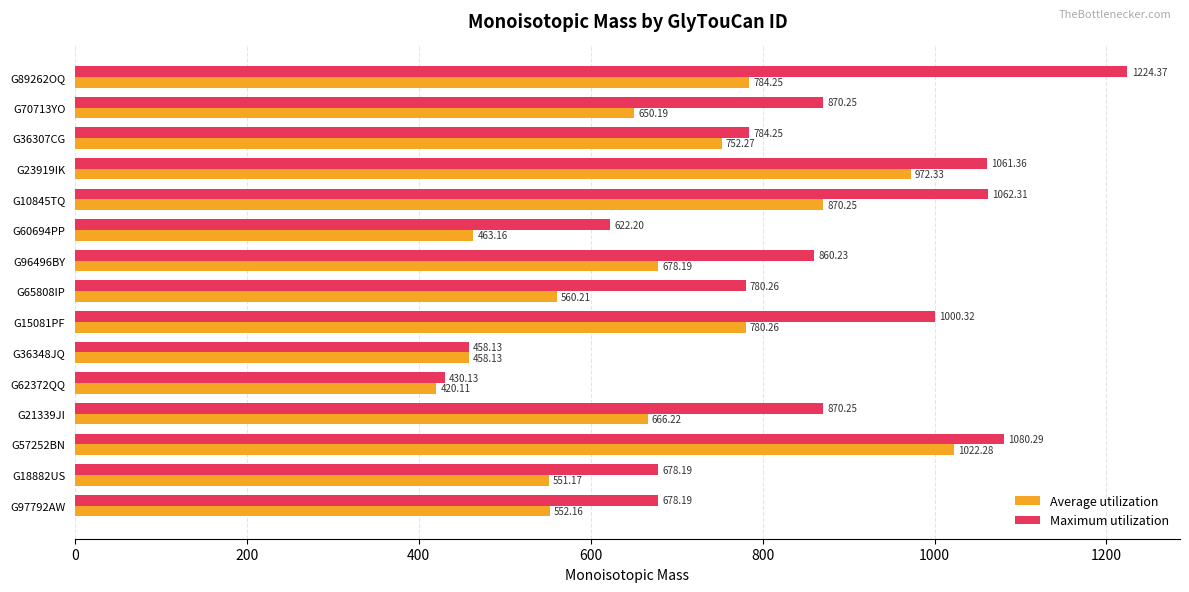

At which category is the sum across all series the highest?

G57252BN